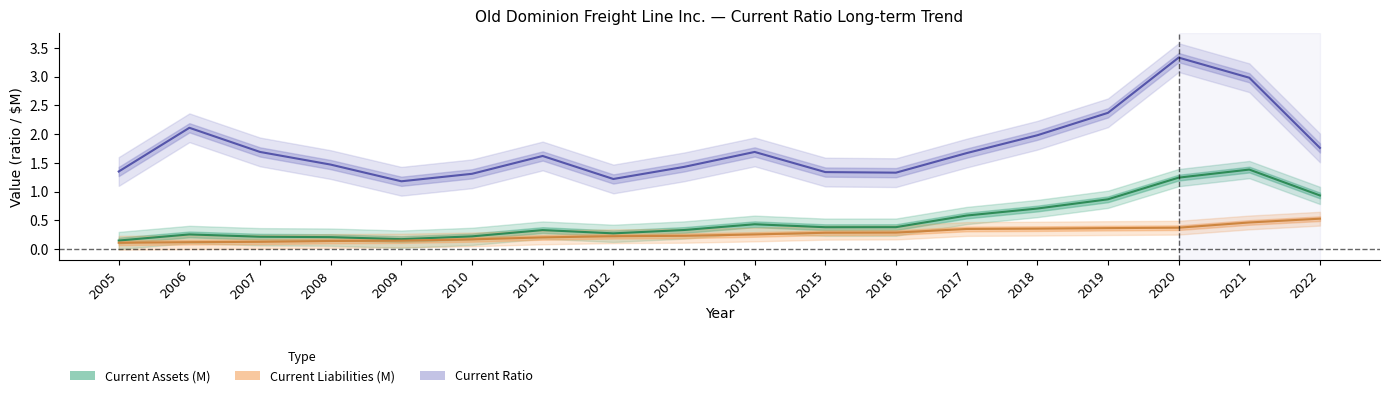

Rank the series by their average value, from highest to lowest.

Current Ratio, Current Assets (M), Current Liabilities (M)